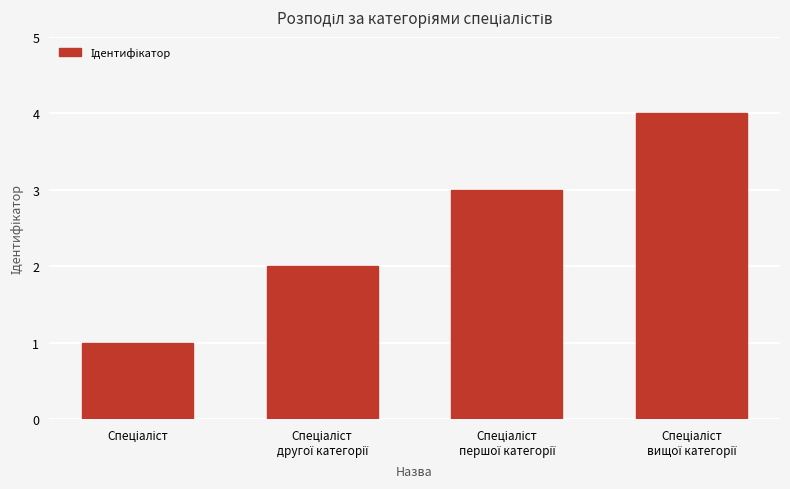

Reading left to right, list all the values displayed in this chart.

1	2	3	4